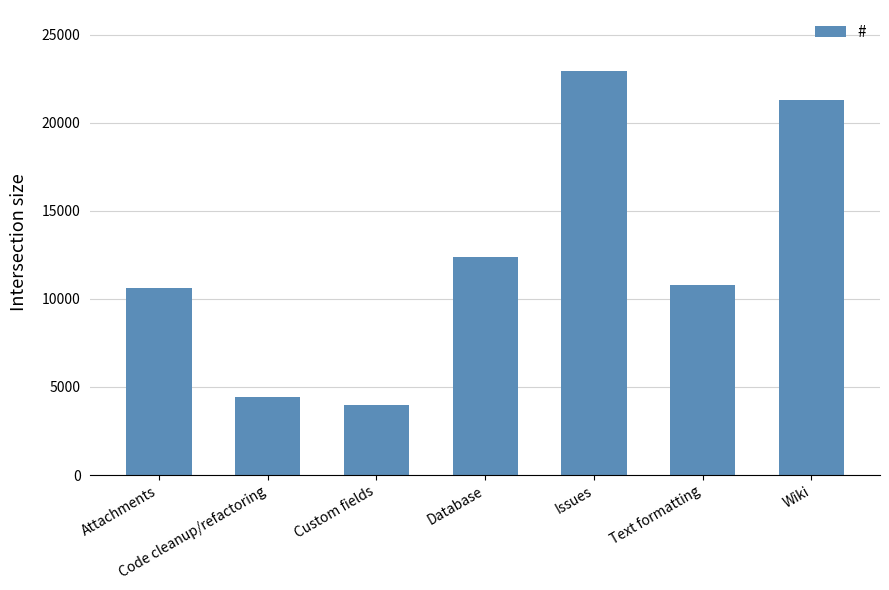

What is the change in value from Attachments to Code cleanup/refactoring?

-6156